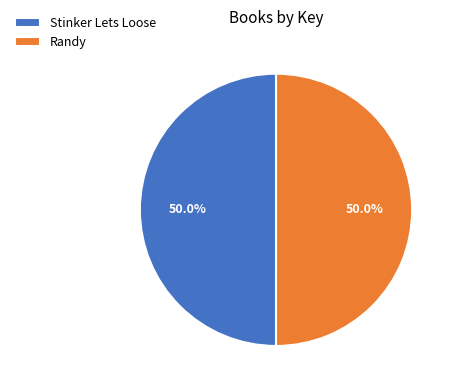

Combined, do Stinker Lets Loose and Randy account for over 50%?

Yes